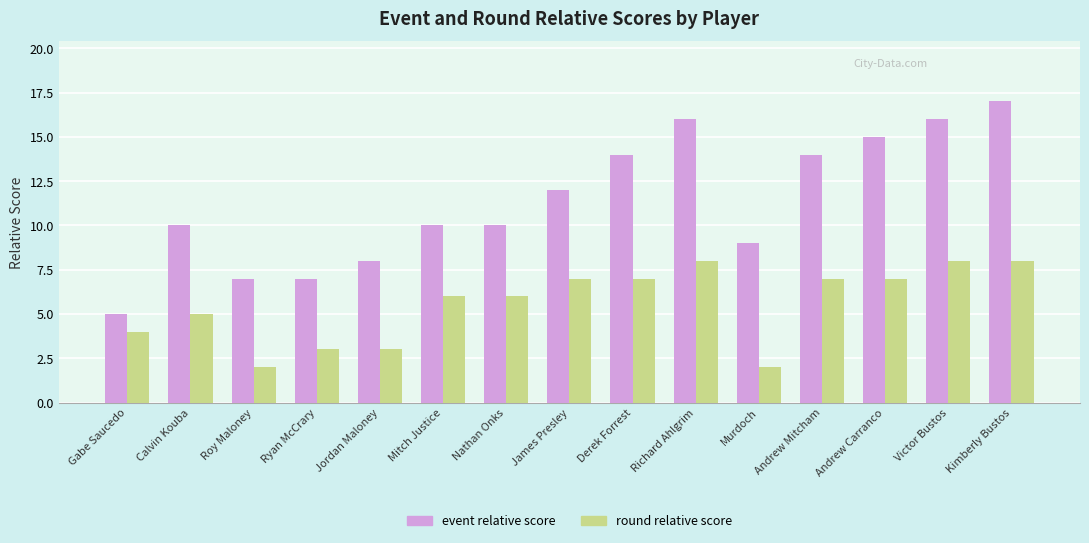

What is the label of the 8th bar from the left?

James Presley